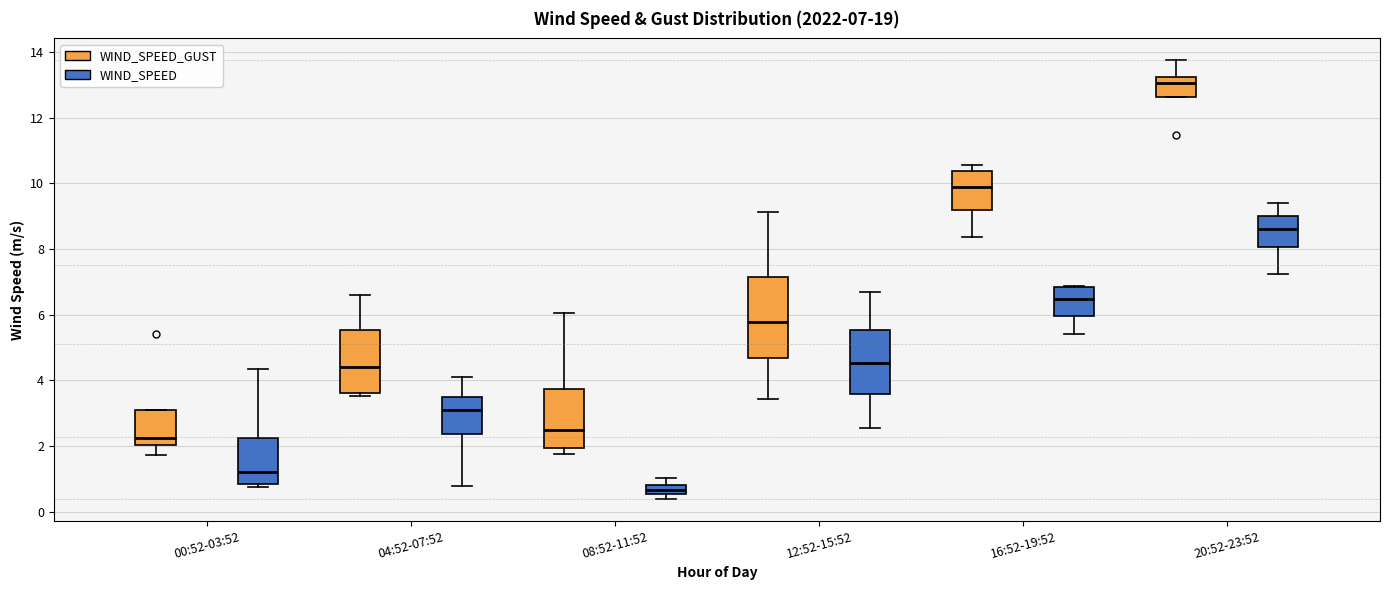

Comparing the boxes themselves (not the whiskers), which one is the tallest?

12:52-15:52 (WIND_SPEED_GUST)